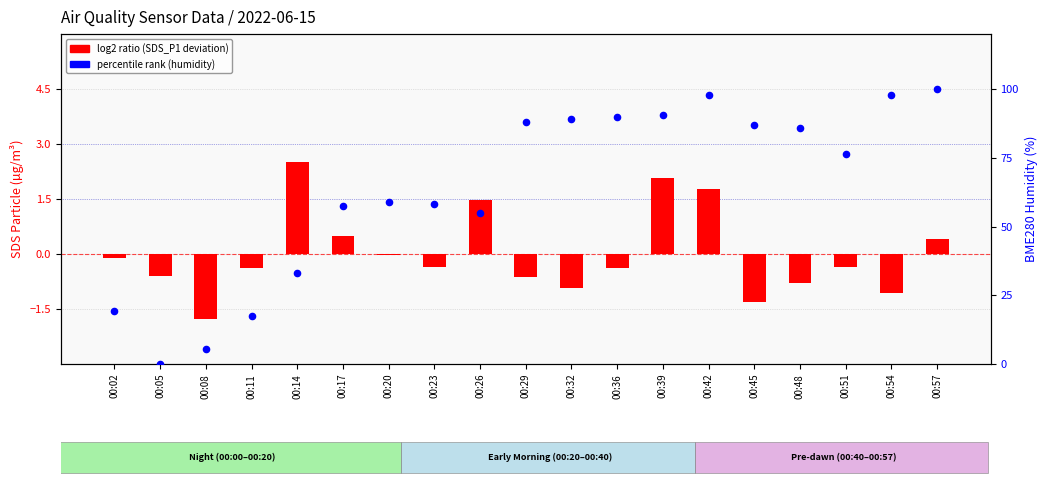

At which category is the sum across all series the highest?

00:57